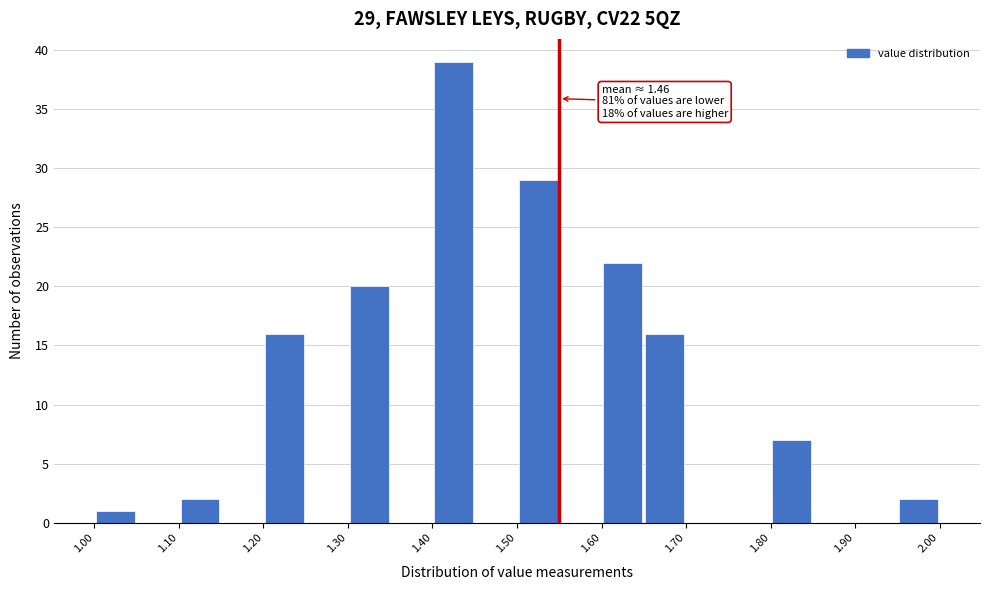

Over which range of the x-axis is the bar tallest?

1.40 to 1.45